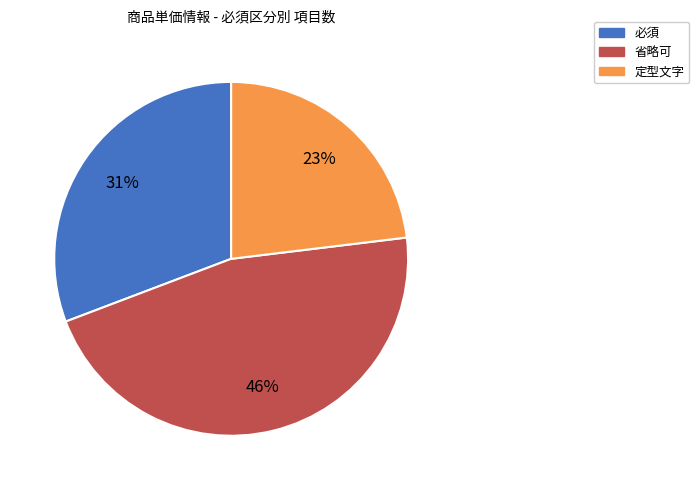

Is 必須 the majority of the pie?

No